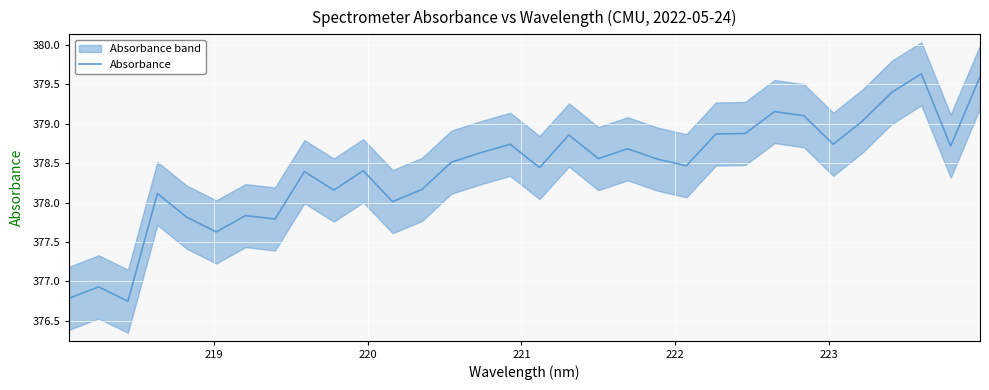

Reading left to right, what are all the values shown in this chart?

376.8	376.9	376.8	378.1	377.8	377.6	377.8	377.8	378.4	378.2	378.4	378.0	378.2	378.5	378.6	378.7	378.4	378.9	378.6	378.7	378.6	378.5	378.9	378.9	379.2	379.1	378.7	379.0	379.4	379.6	378.7	379.6